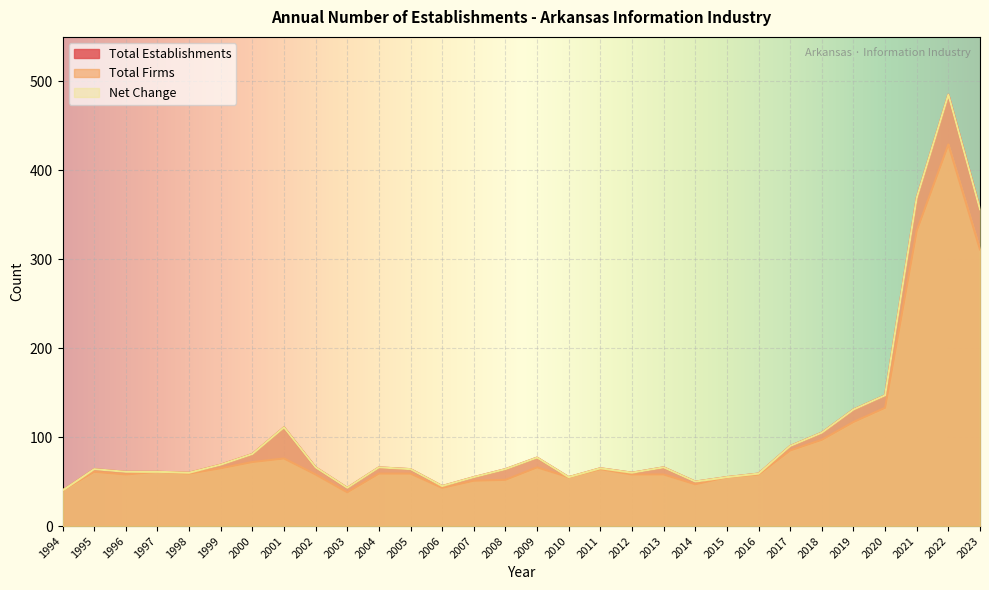

What is the difference between the highest and lowest values at 2008?

12